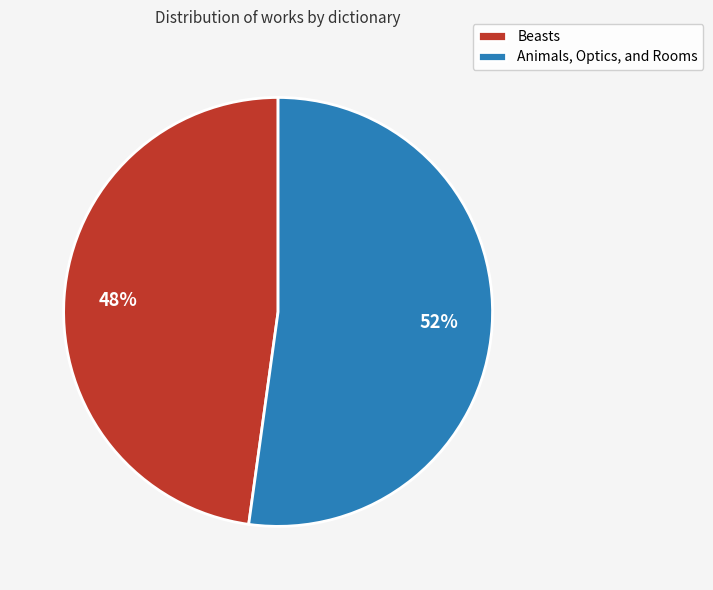

What is the ratio of the value at Beasts to the value at Animals, Optics, and Rooms?

0.9